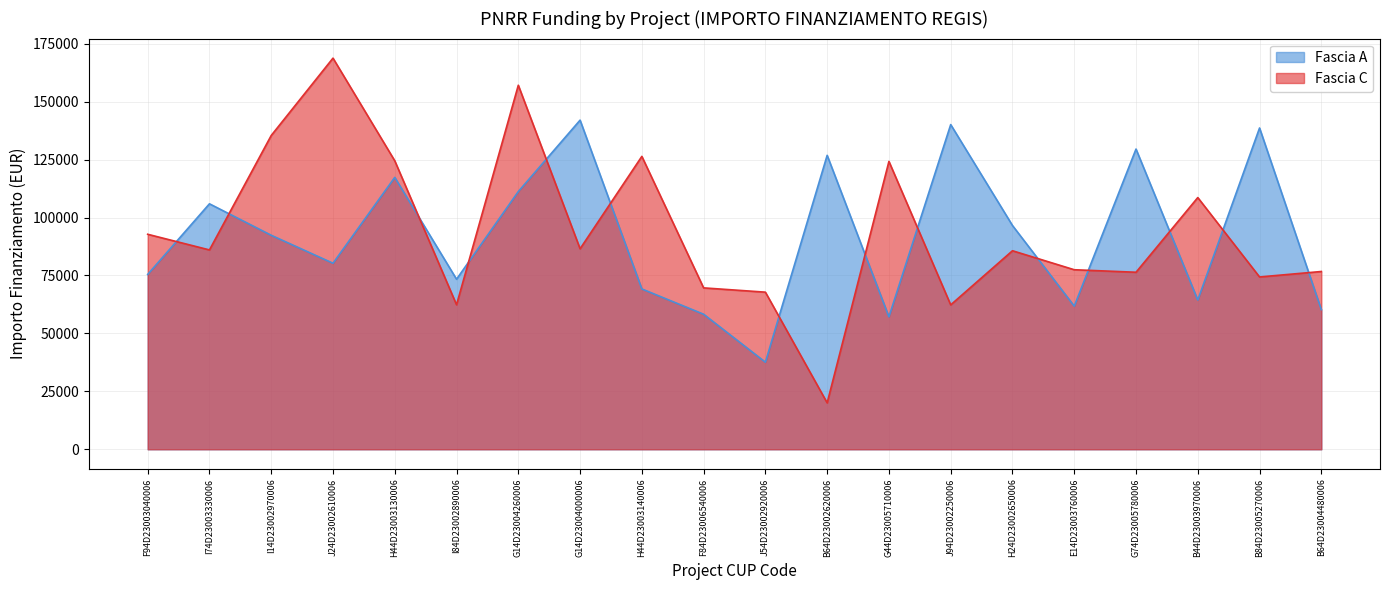

Does the chart have visible grid lines?

Yes